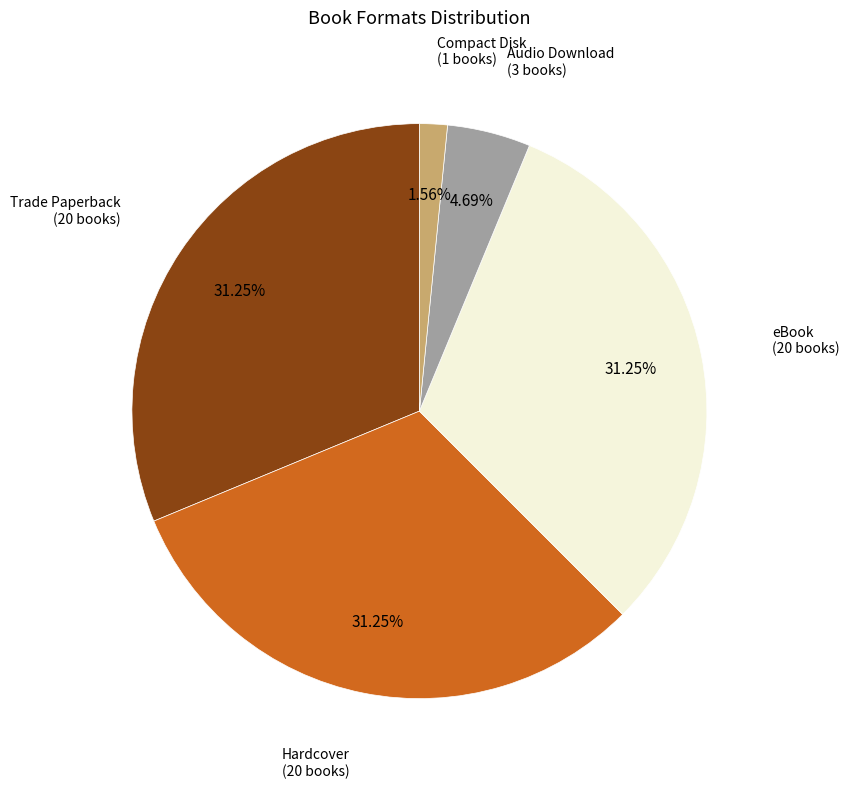

Does any single category account for the majority?

No